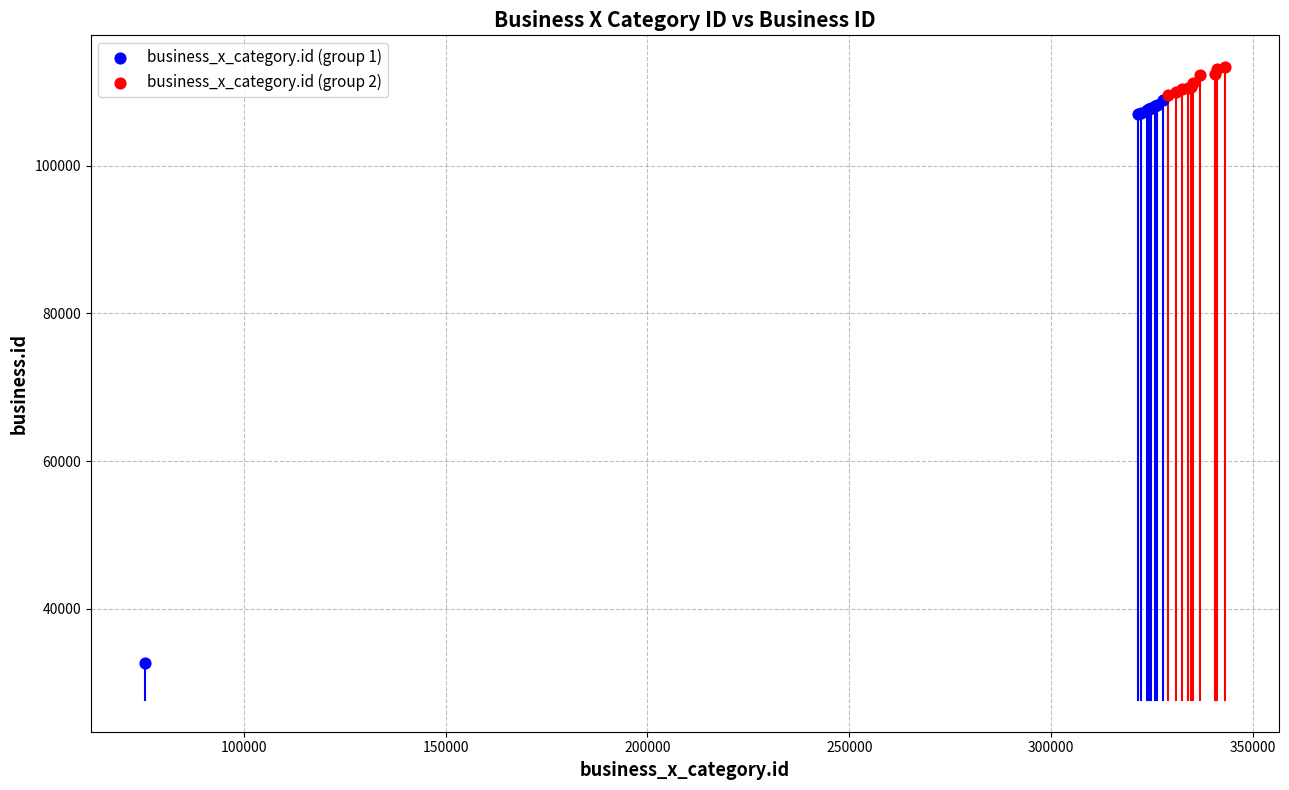

Which series reaches the minimum Y coordinate?

business_x_category.id (group 1)